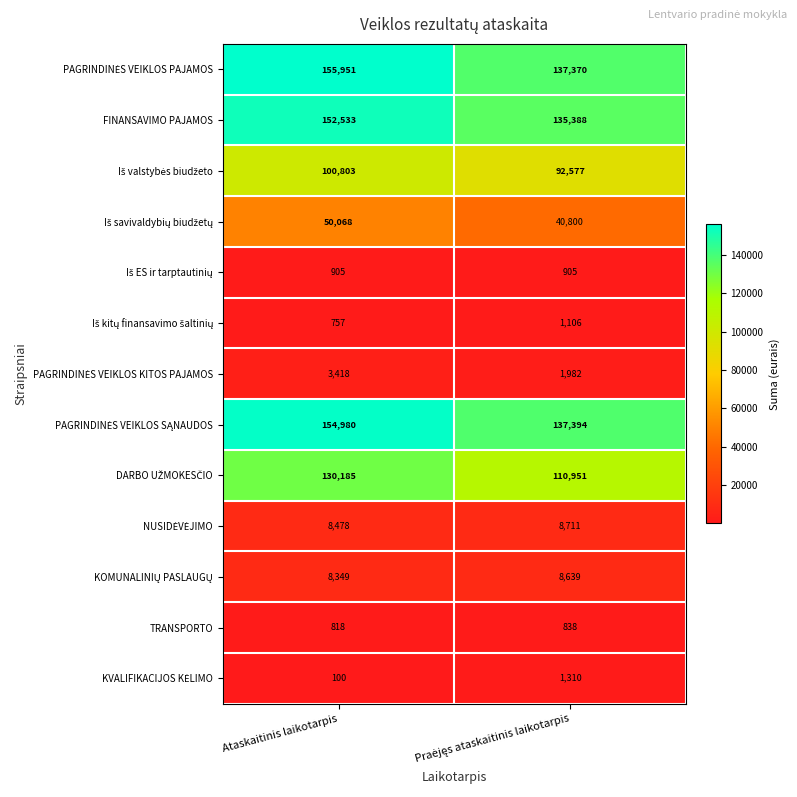

At which category does the chart reach its peak across all series?

Ataskaitinis laikotarpis